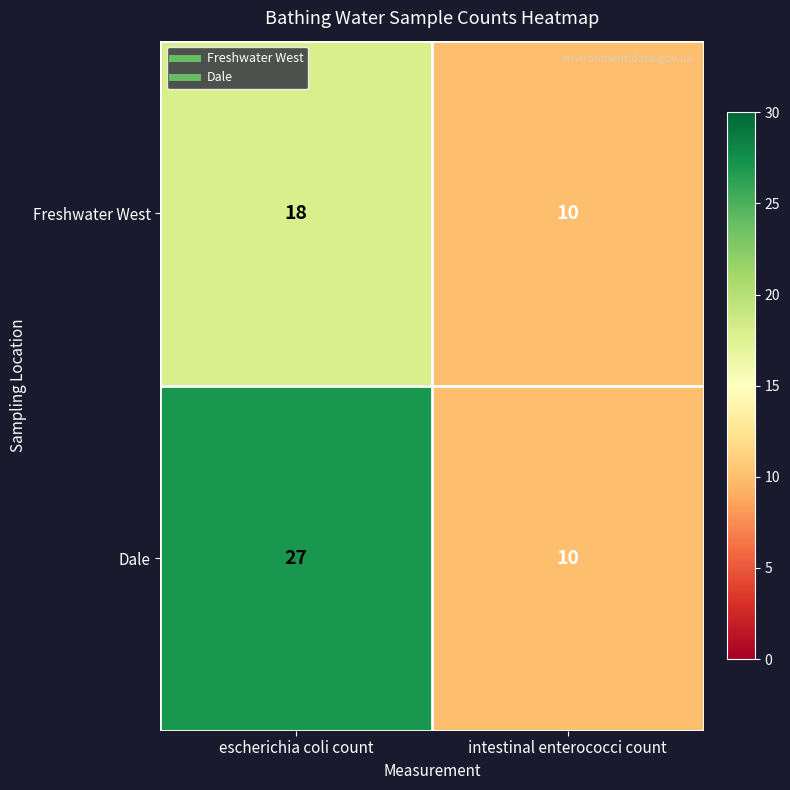

True or false: Dale has a value of 27 at escherichia coli count.

True